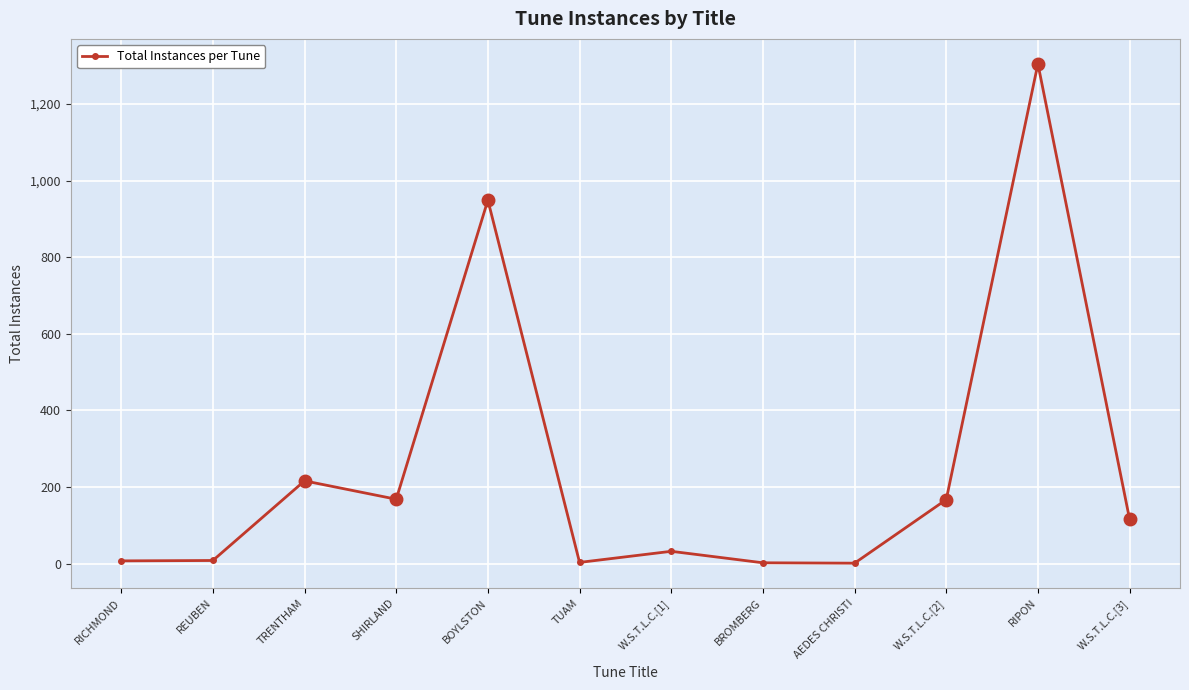

What is the minimum value shown in the chart?

1